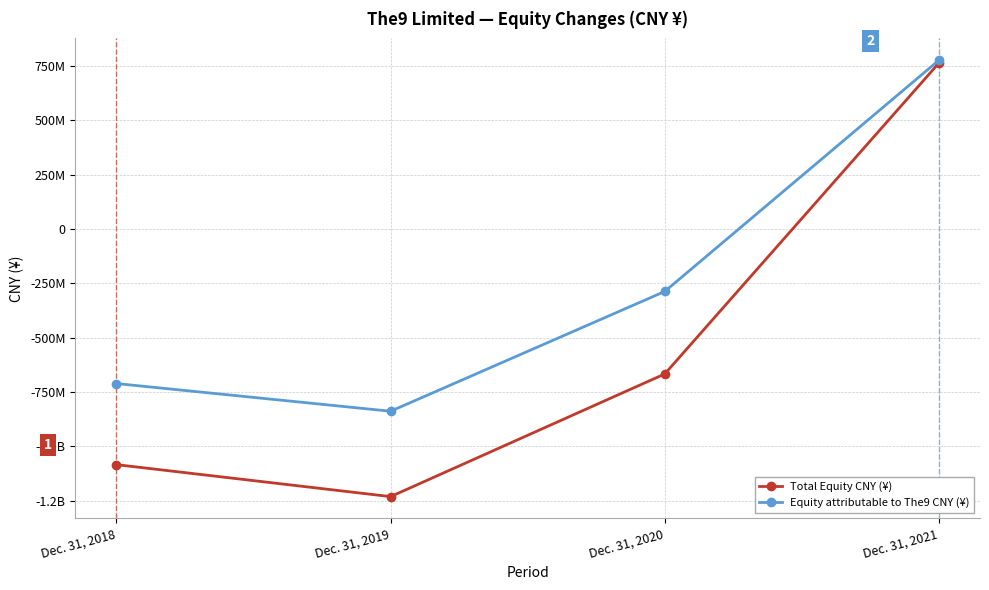

Reading left to right, transcribe all the data shown in this chart.

Total Equity CNY (¥): -1084810866	-1231921692	-667442527	763455560
Equity attributable to The9 CNY (¥): -711621914	-839039915	-287718247	776470952